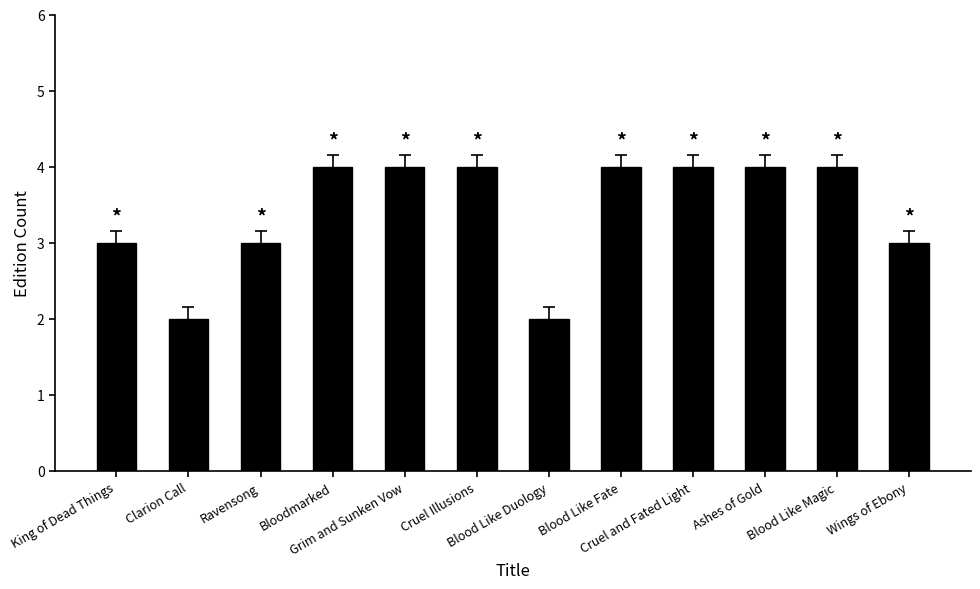

Is it true that the value at Cruel Illusions is 7?

False